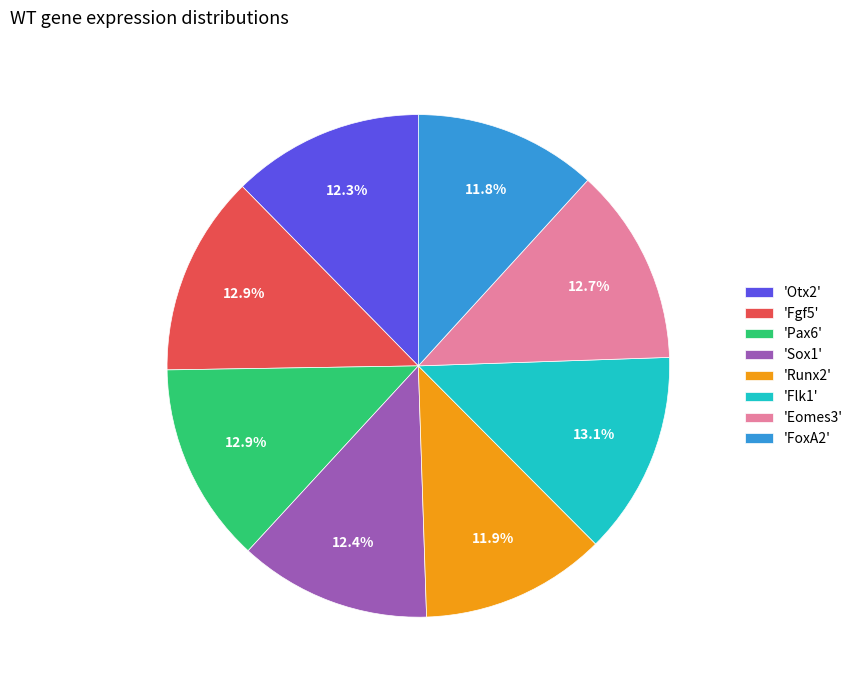

Is there a majority slice in this chart?

No